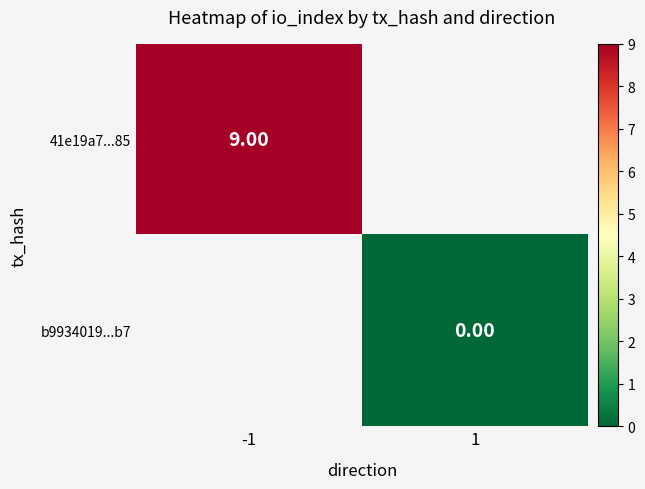

Which series has the largest range (max minus min)?

41e19a7...85